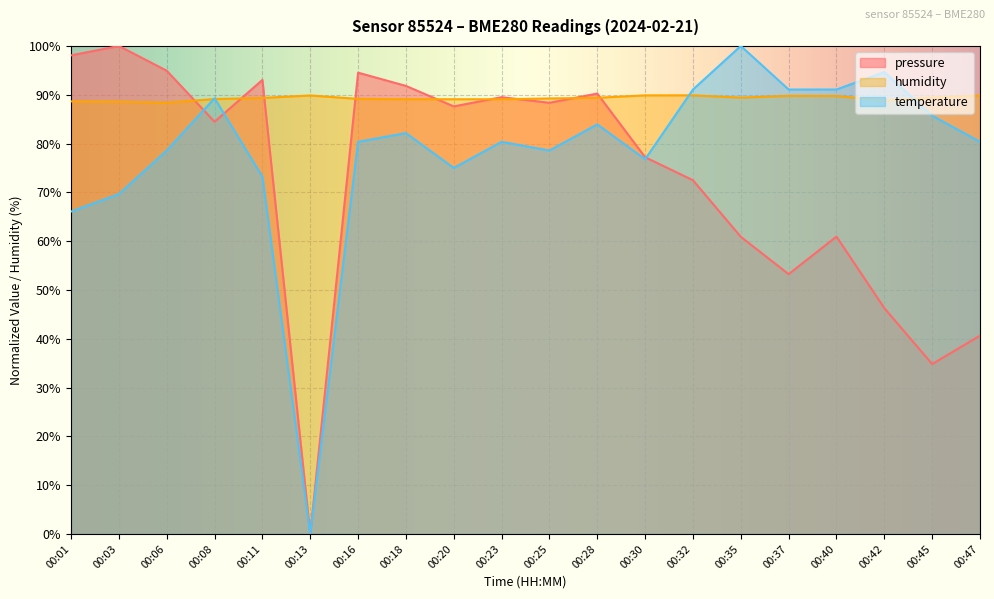

Reading left to right, transcribe all the data shown in this chart.

pressure: 00:01=98.1	00:03=100.0	00:06=94.9	00:08=84.5	00:11=93.0	00:13=0.0	00:16=94.5	00:18=91.8	00:20=87.6	00:23=89.5	00:25=88.4	00:28=90.2	00:30=77.2	00:32=72.5	00:35=60.9	00:37=53.2	00:40=60.9	00:42=46.3	00:45=34.8	00:47=40.6
humidity: 00:01=88.6	00:03=88.6	00:06=88.4	00:08=89.1	00:11=89.3	00:13=89.8	00:16=89.2	00:18=89.1	00:20=89.1	00:23=89.1	00:25=89.2	00:28=89.4	00:30=89.9	00:32=89.9	00:35=89.4	00:37=89.8	00:40=89.8	00:42=88.8	00:45=89.4	00:47=89.8
temperature: 00:01=66.1	00:03=69.6	00:06=78.6	00:08=89.3	00:11=73.2	00:13=0.0	00:16=80.4	00:18=82.1	00:20=75.0	00:23=80.4	00:25=78.6	00:28=83.9	00:30=76.8	00:32=91.1	00:35=100.0	00:37=91.1	00:40=91.1	00:42=94.6	00:45=85.7	00:47=80.4